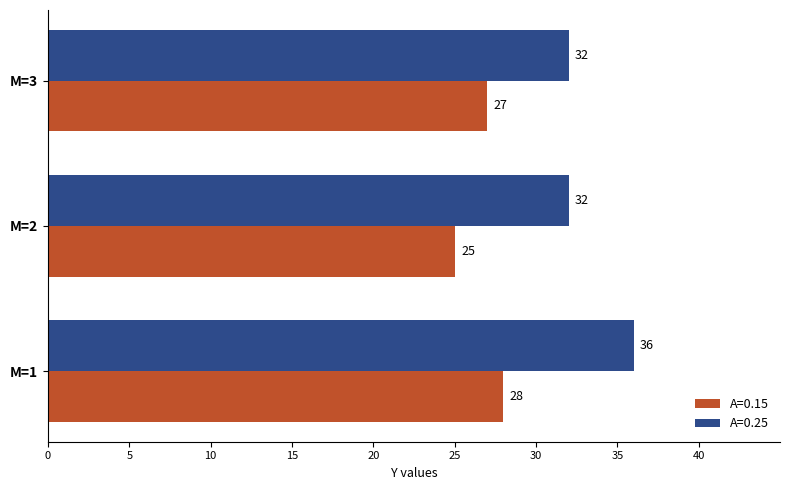

What is the minimum value shown in the chart?

25